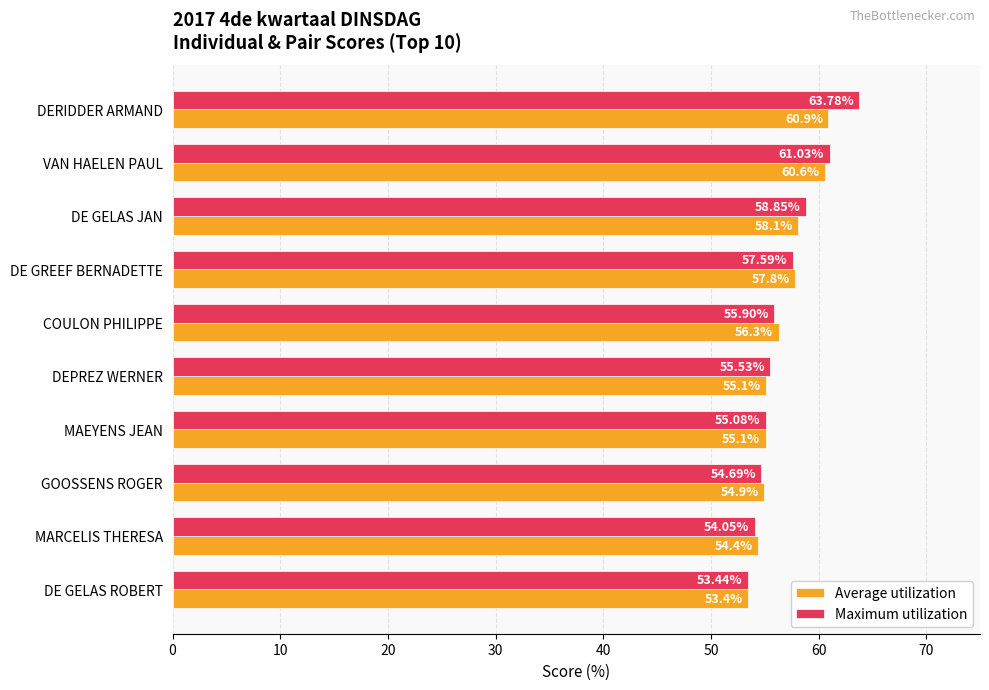

Which category has the lowest value across all series?

DE GELAS ROBERT